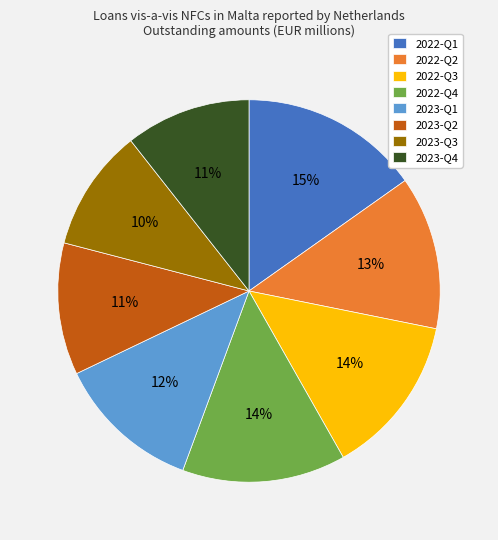

What percentage is the 2023-Q1 slice, to the nearest percent?

12%